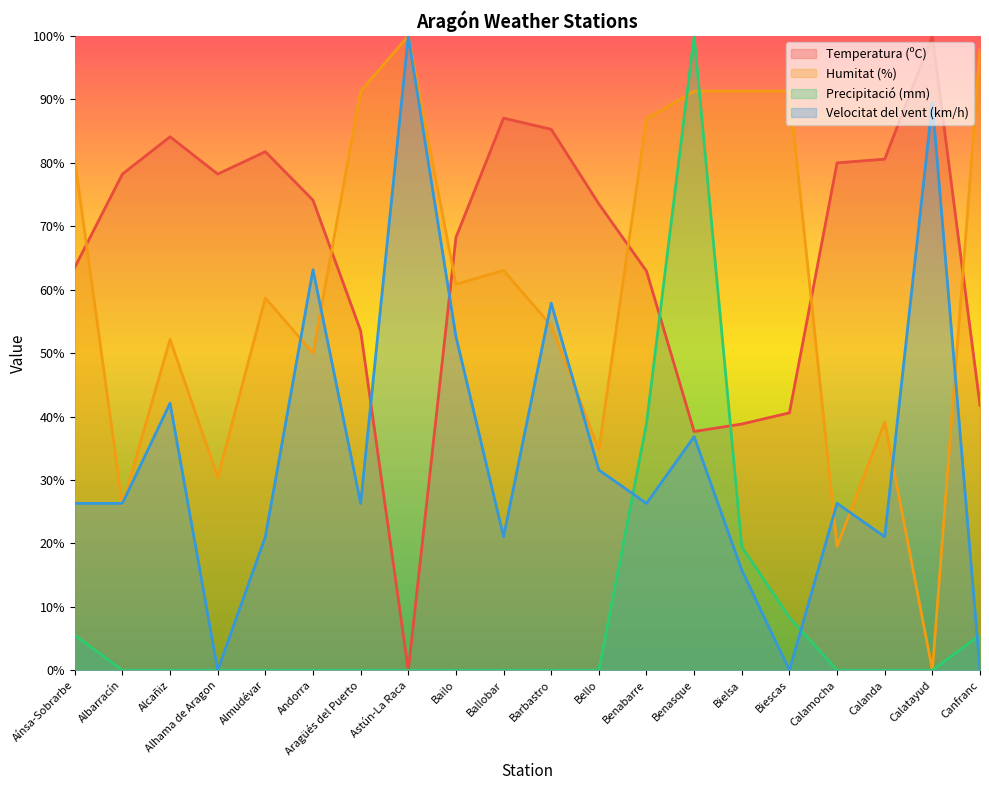

What is the label of the 4th point from the right?

Calamocha